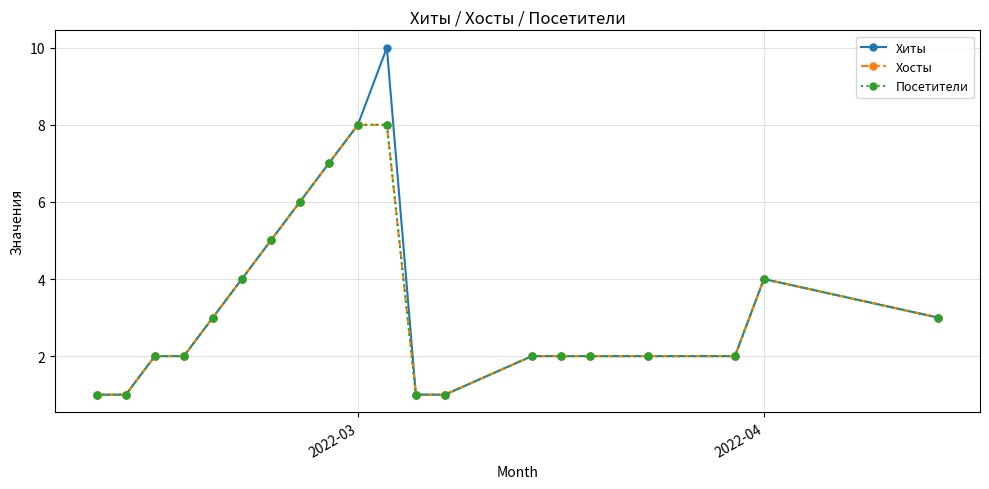

Does the chart have visible grid lines?

Yes